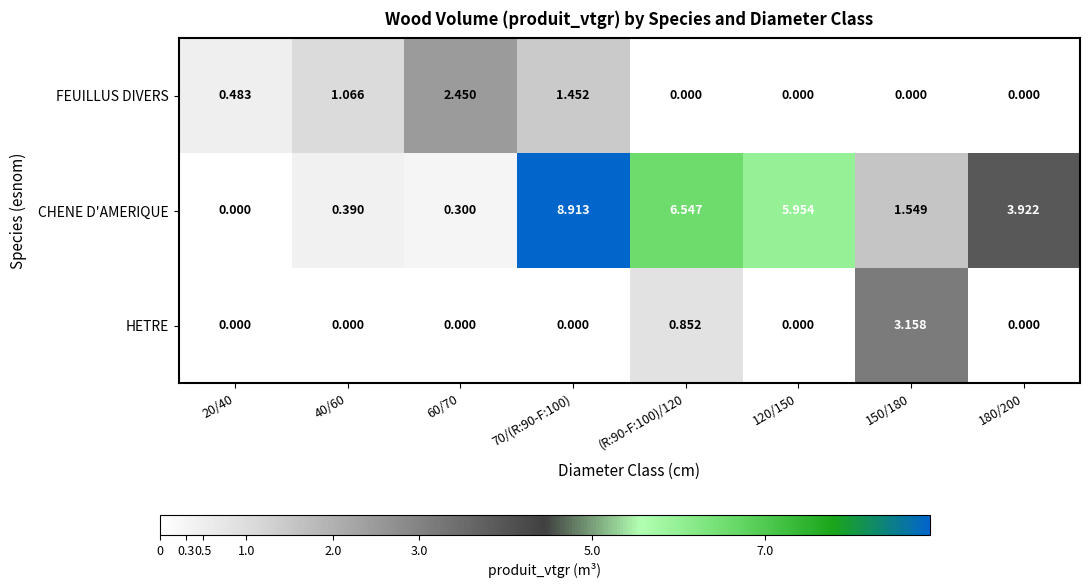

Rank the series by their maximum value, from lowest to highest.

FEUILLUS DIVERS, HETRE, CHENE D'AMERIQUE